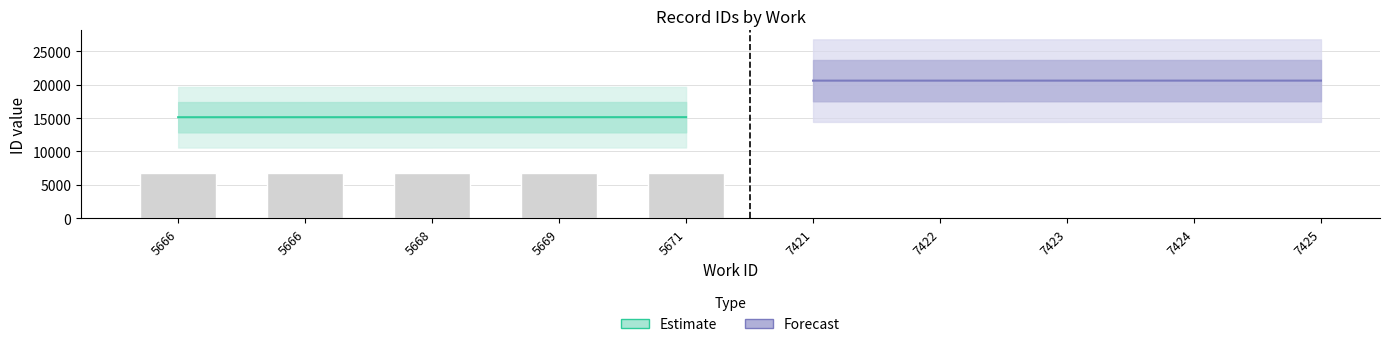

Reading left to right, list all the values displayed in this chart.

Estimate: 15131	15133	15135	15136	15139
Forecast: 20611	20612	20613	20614	20615